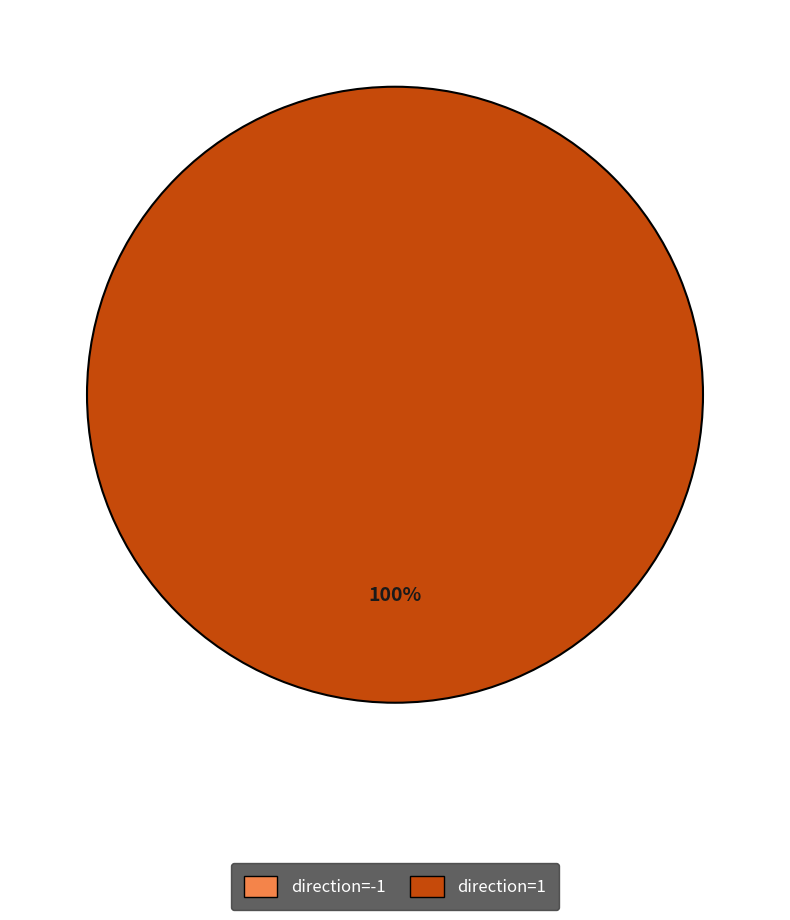

To the nearest percent, what is the combined percentage of direction=-1 and direction=1?

100%